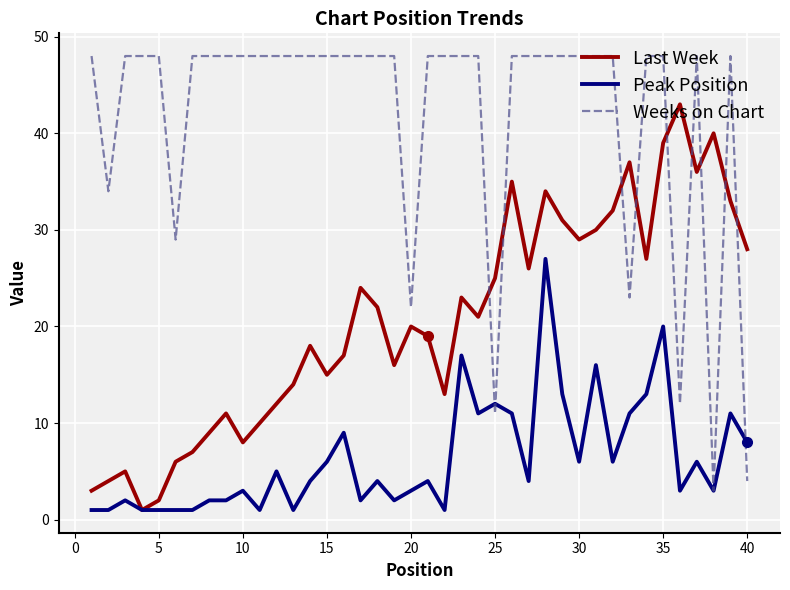

What is the difference between the maximum and minimum values in the Weeks on Chart series?

45